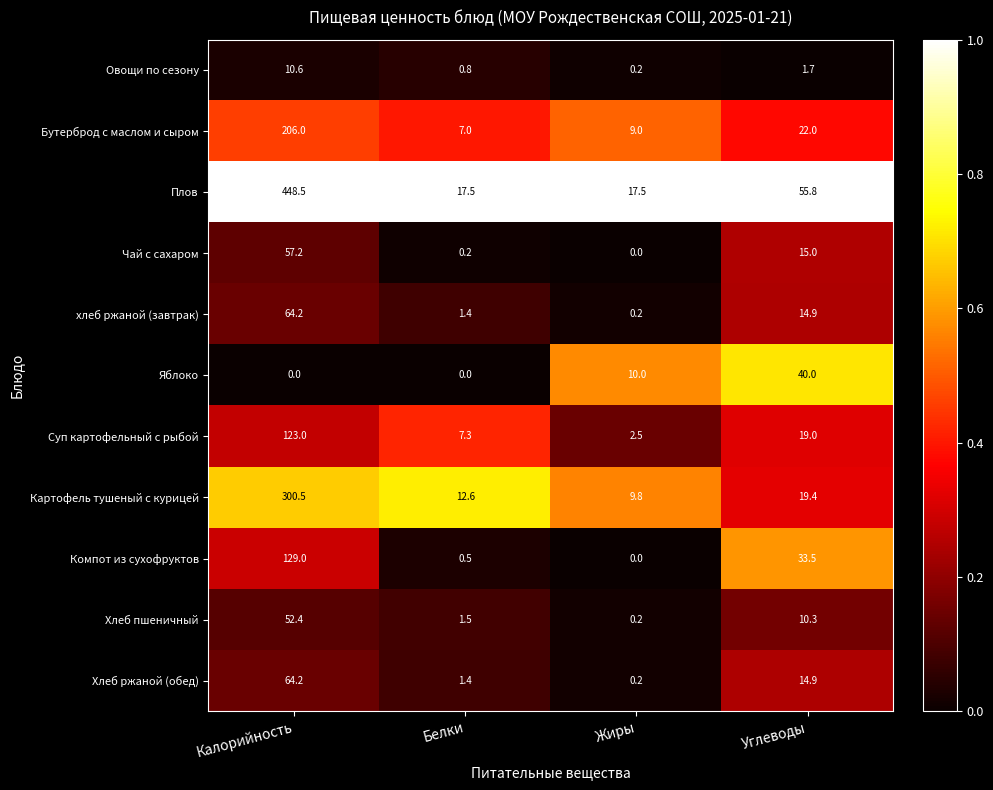

Which category has the highest value across all series?

Калорийность